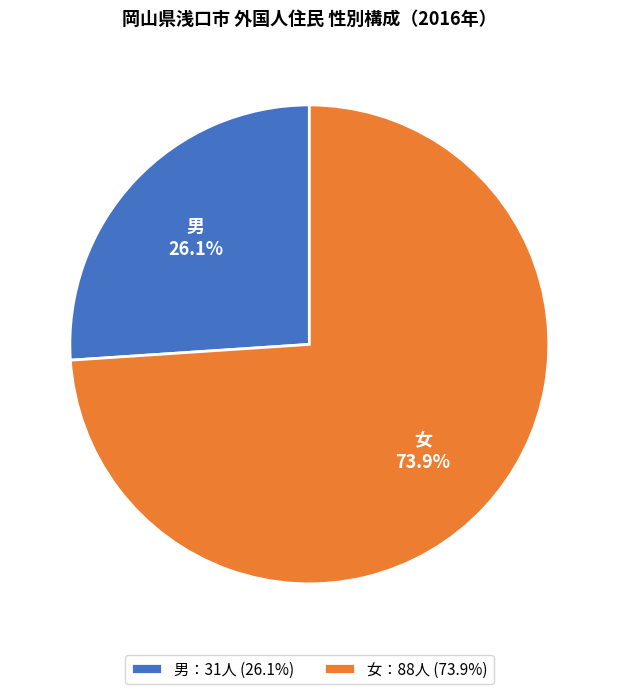

Which category accounts for the majority?

女